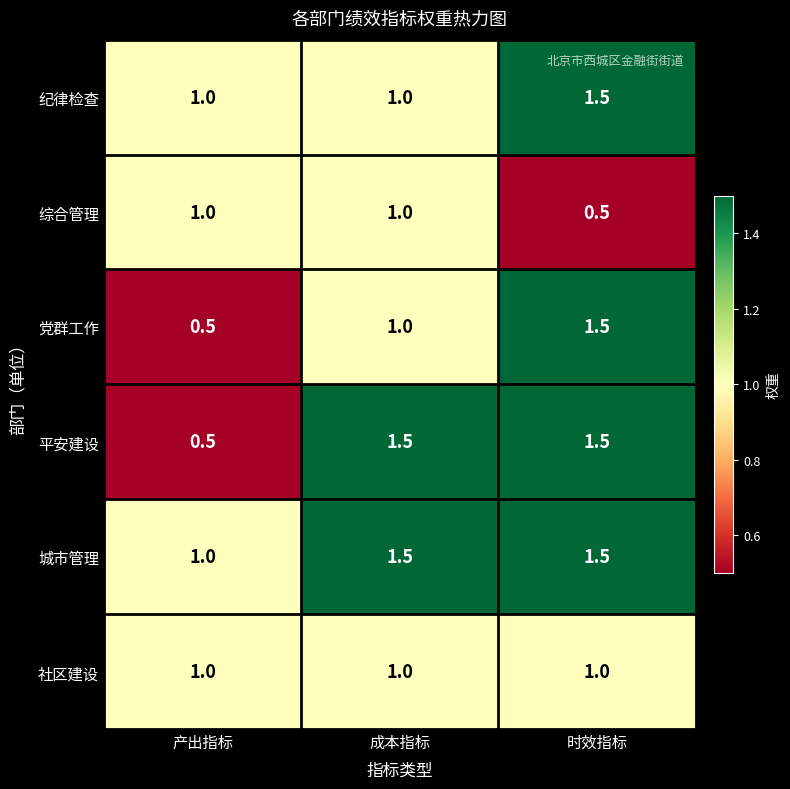

How many distinct data groups are displayed?

6